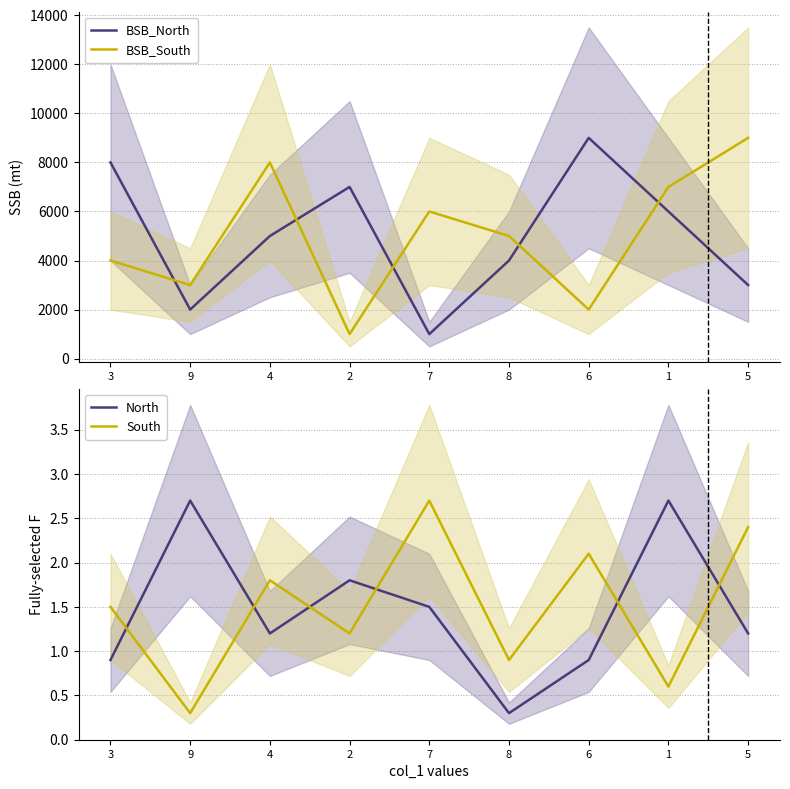

How many lines are shown in the chart?

4